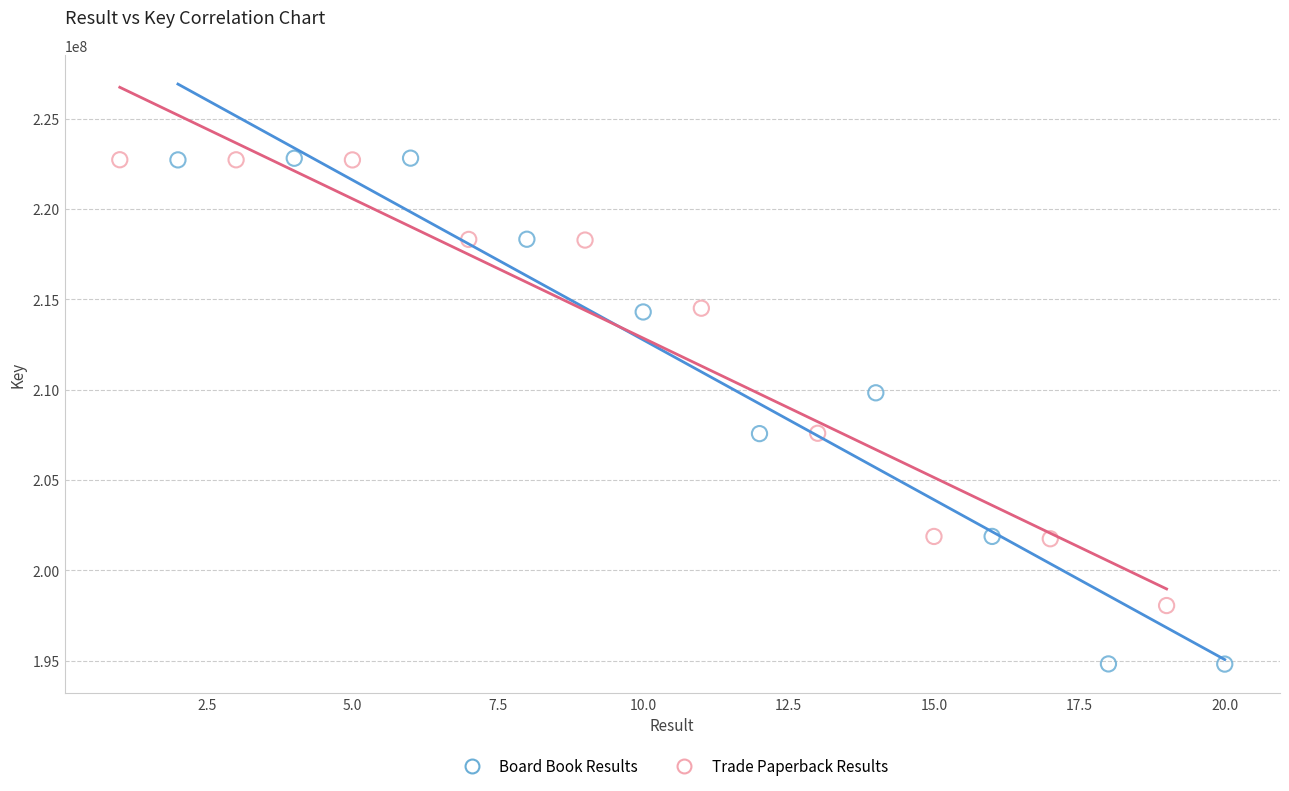

Which series has the widest spread of Y values?

Board Book Results